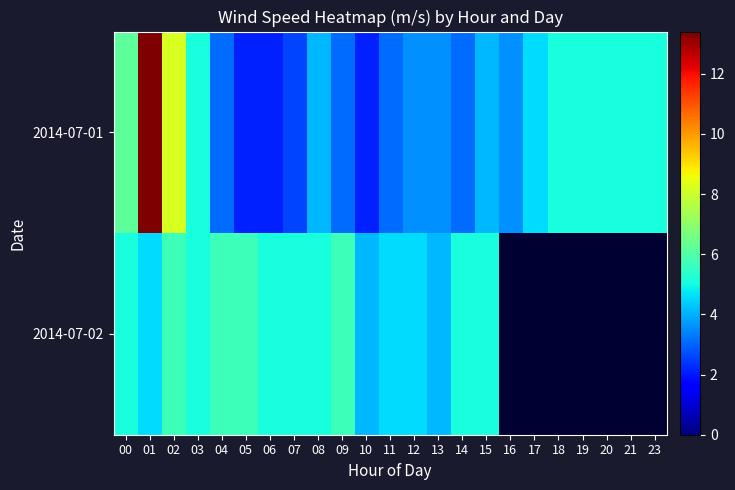

How many categories are shown in the chart?

23